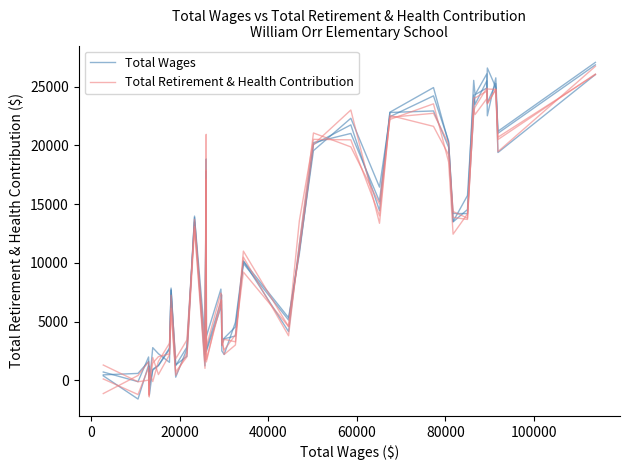

What are all the series names shown in the legend?

Total Wages, Total Retirement & Health Contribution